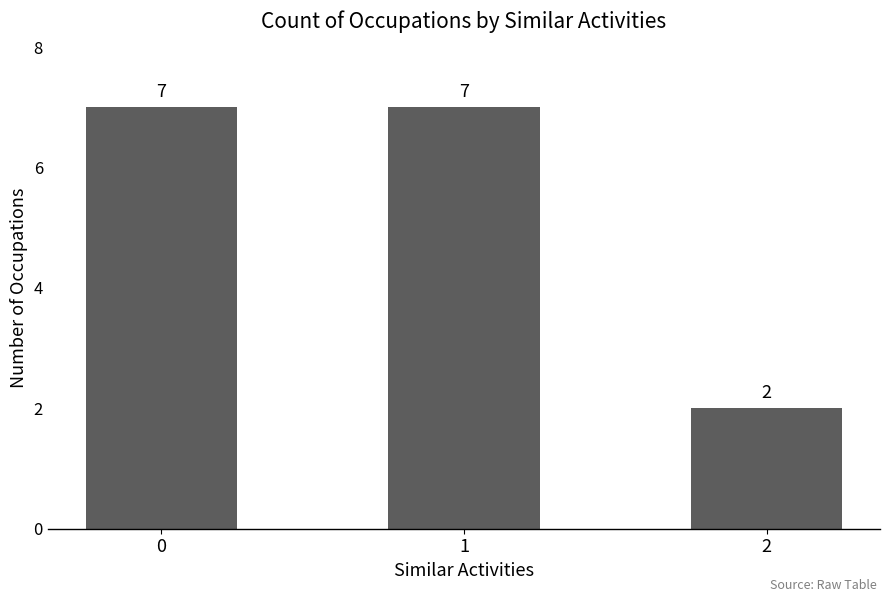

What is the ratio of the value at 0 to the value at 1?

1.0